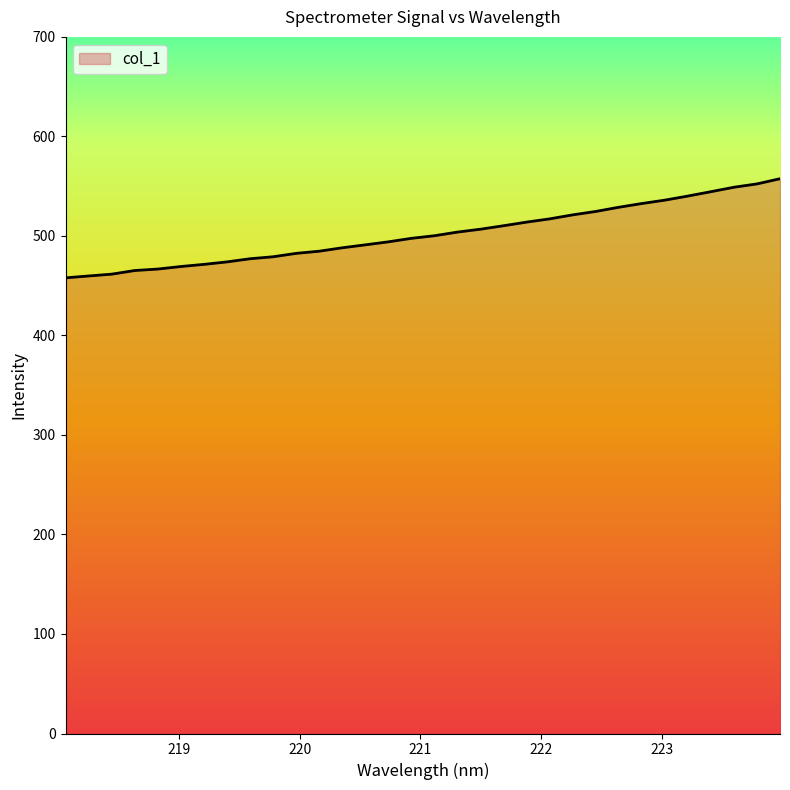

How many lines are shown in the chart?

1